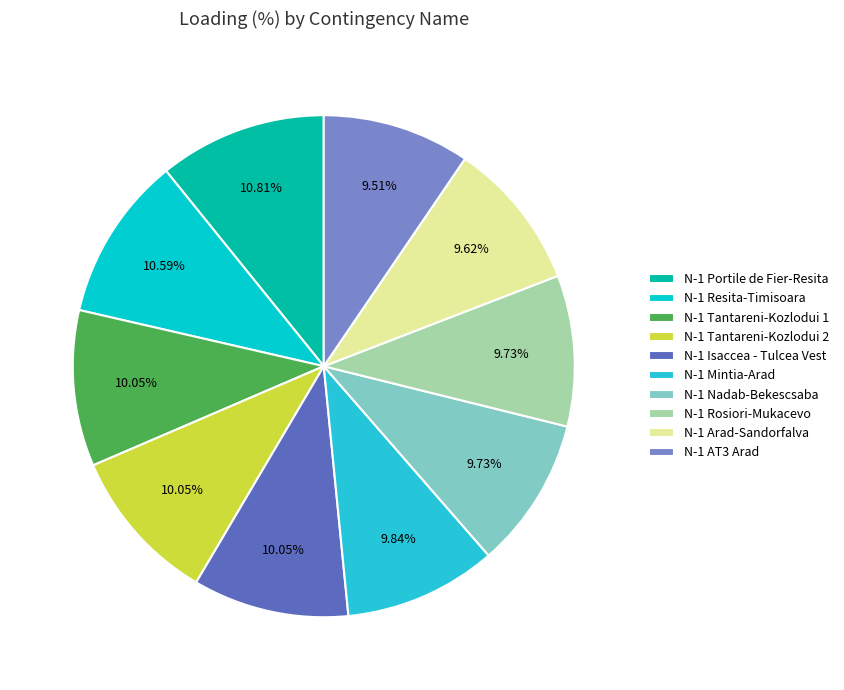

Rank the categories by value from highest to lowest.

N-1 Portile de Fier-Resita, N-1 Resita-Timisoara, N-1 Tantareni-Kozlodui 1, N-1 Tantareni-Kozlodui 2, N-1 Isaccea - Tulcea Vest, N-1 Mintia-Arad, N-1 Nadab-Bekescsaba, N-1 Rosiori-Mukacevo, N-1 Arad-Sandorfalva, N-1 AT3 Arad